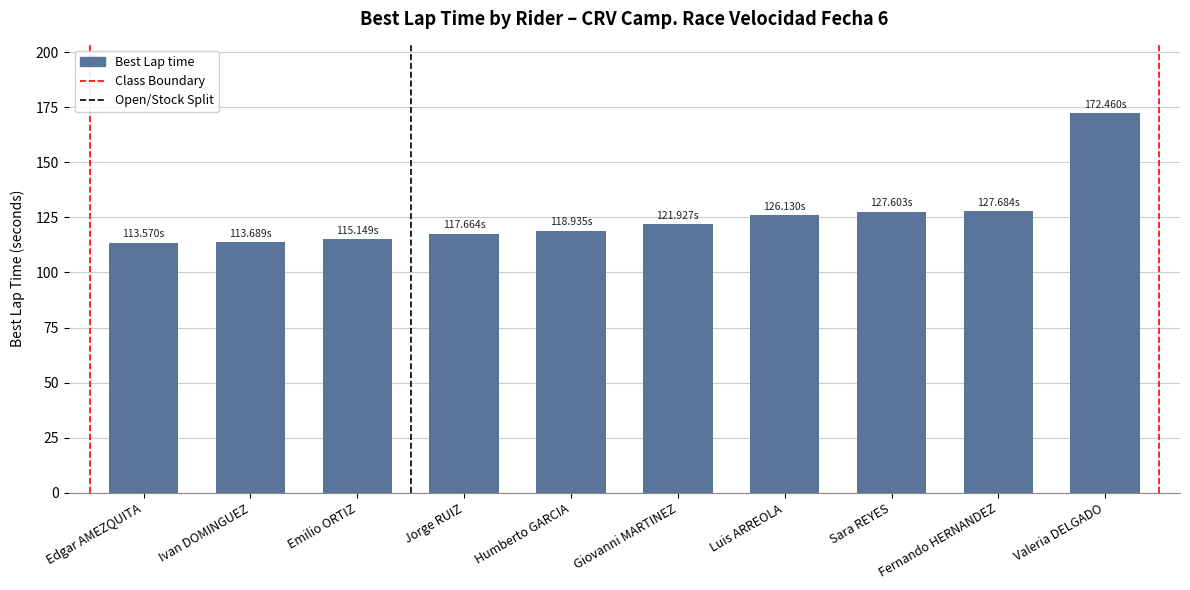

How many bars are there in total?

10